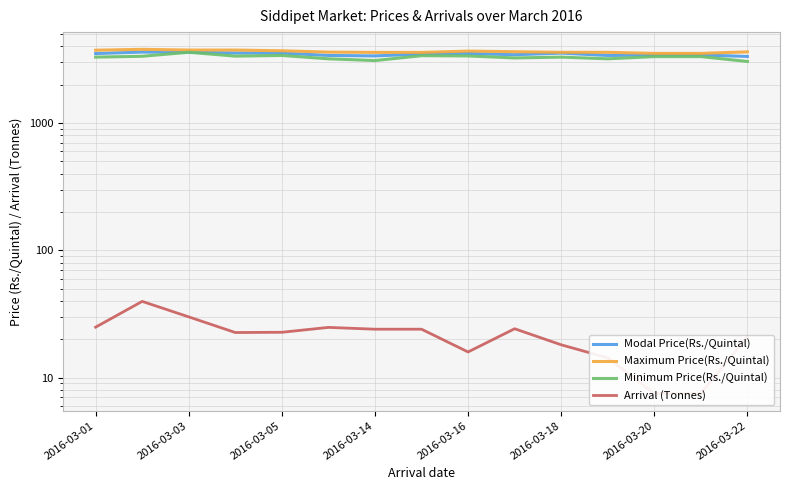

What is the difference between the highest and lowest values at 2016-03-22?

3609.0